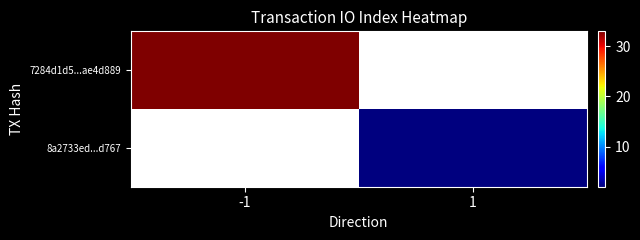

At how many categories does at least one series exceed 21?

1